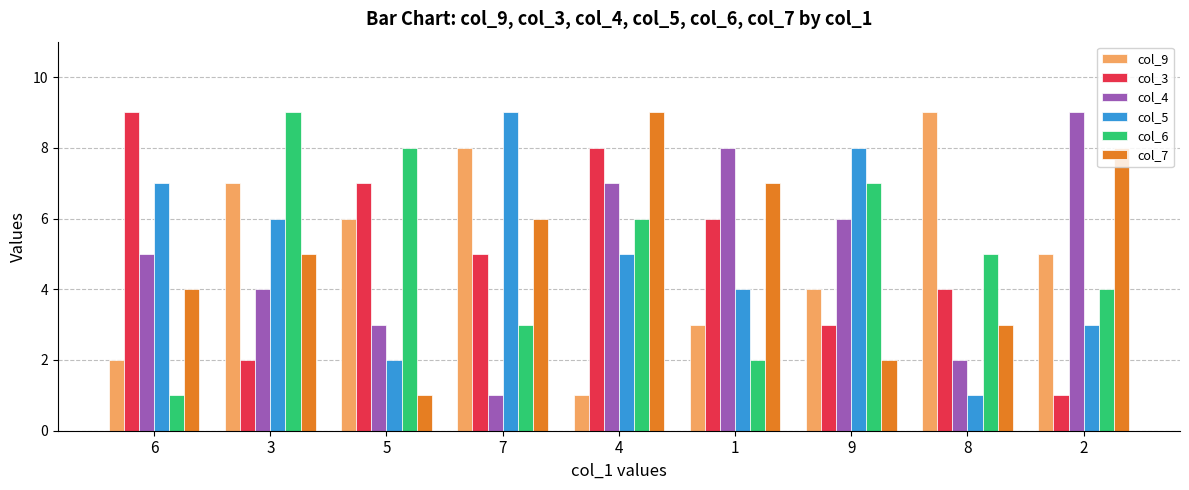

What is the average value of the col_4 series?

5